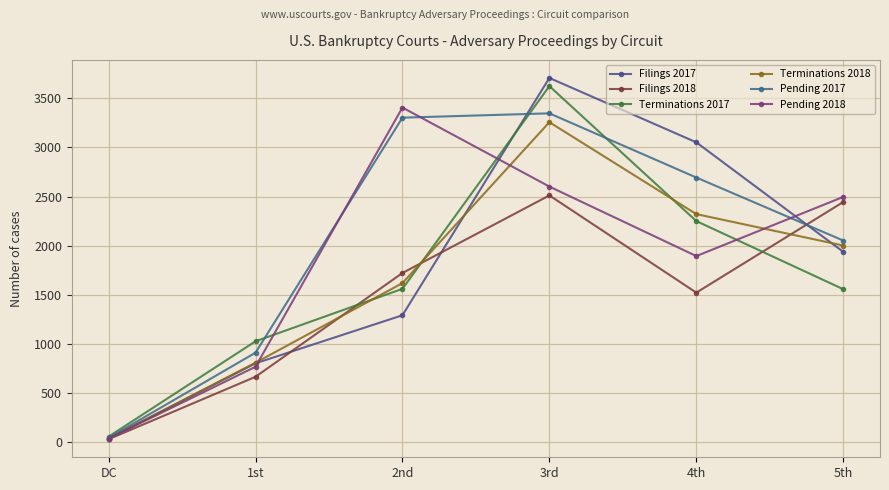

True or false: Pending 2017 and Terminations 2018 intersect in this chart.

False